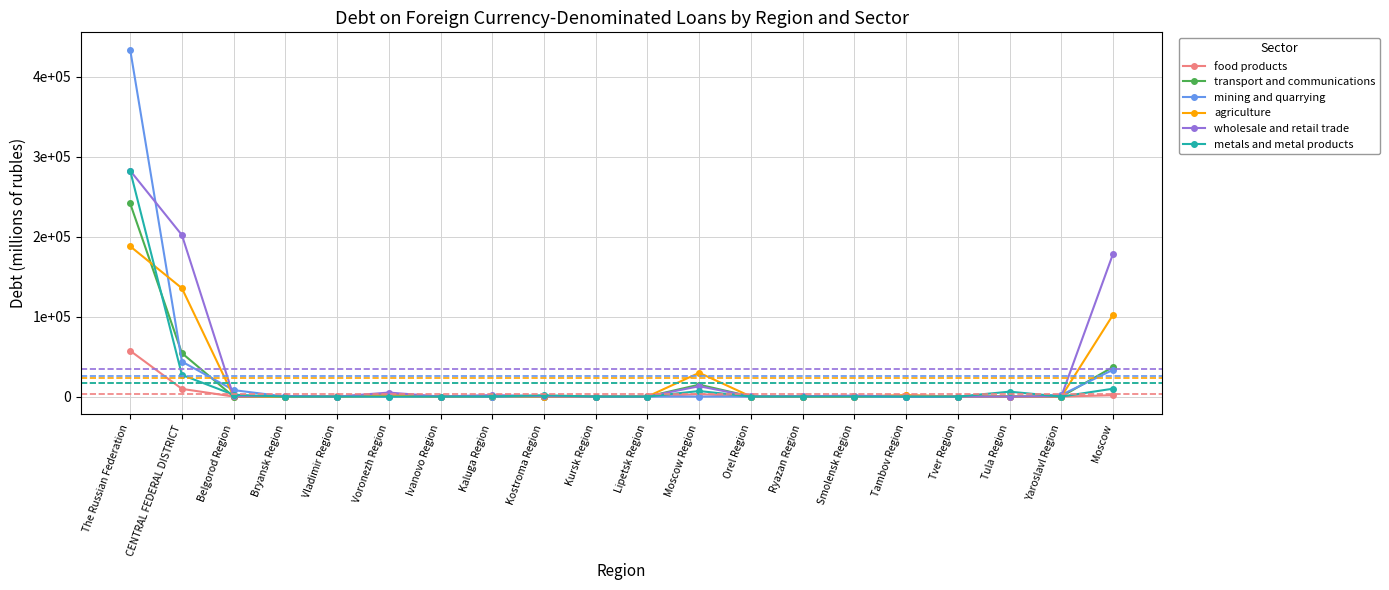

Rank the categories by metals and metal products value from highest to lowest.

The Russian Federation, CENTRAL FEDERAL DISTRICT, Moscow, Moscow Region, Tula Region, Belgorod Region, Kostroma Region, Kaluga Region, Orel Region, Bryansk Region, Vladimir Region, Voronezh Region, Ivanovo Region, Kursk Region, Lipetsk Region, Ryazan Region, Smolensk Region, Tambov Region, Tver Region, Yaroslavl Region